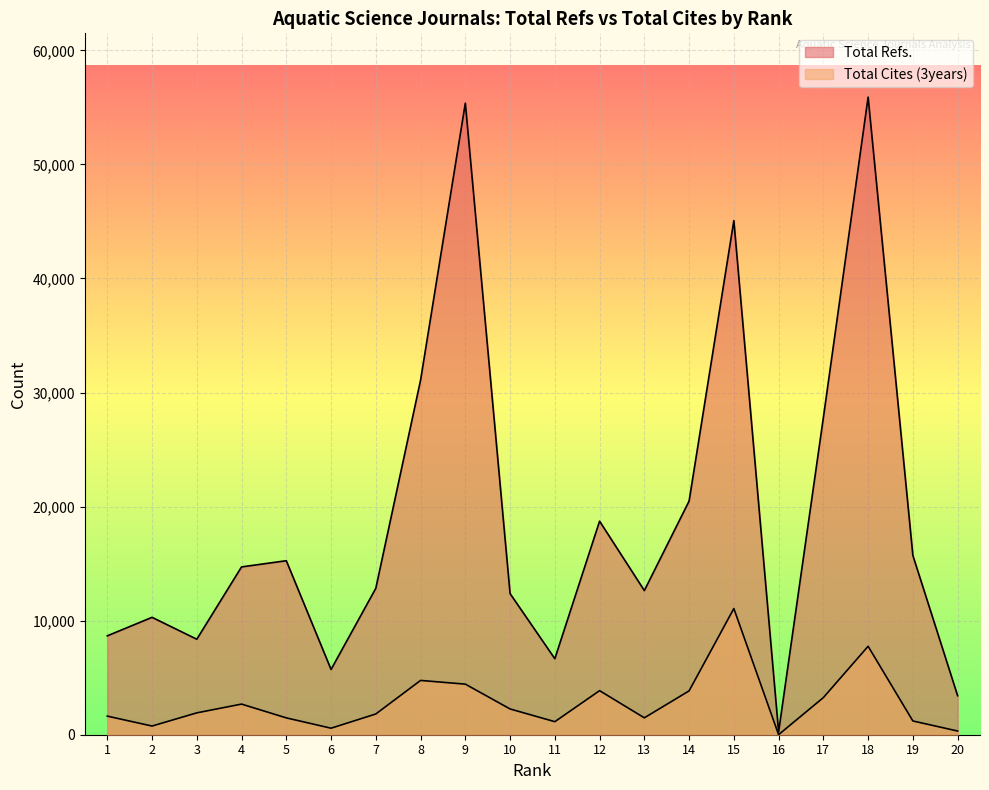

Where is the first local minimum for Total Refs.?

3